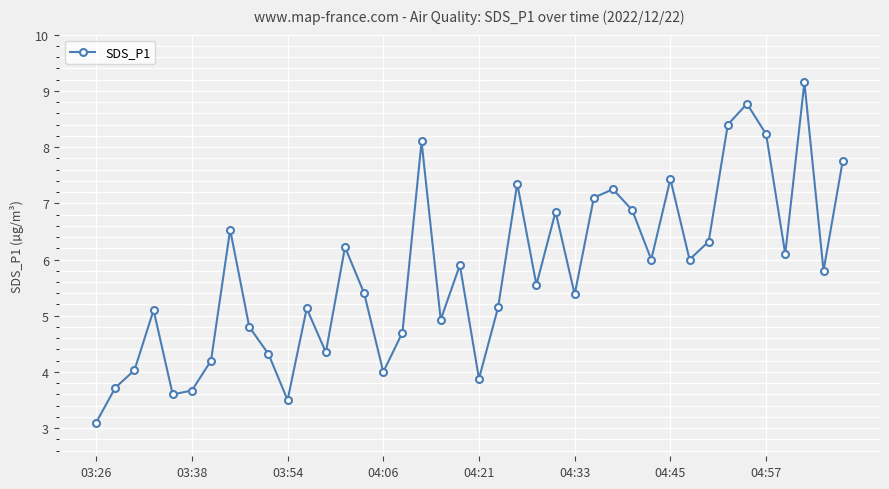

What is the value of the 17th point from the left?

4.7